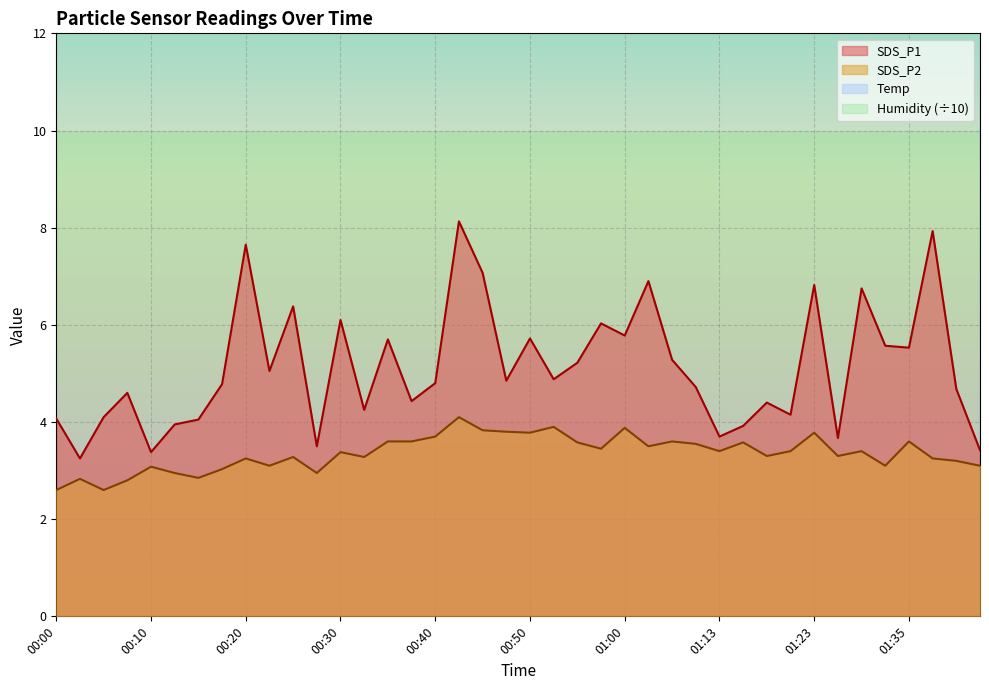

Reading left to right, transcribe all the data shown in this chart.

SDS_P1: 4.1	3.2	4.1	4.6	3.4	4.0	4.0	4.8	7.7	5.0	6.4	3.5	6.1	4.2	5.7	4.4	4.8	8.1	7.1	4.8	5.7	4.9	5.2	6.0	5.8	6.9	5.3	4.7	3.7	3.9	4.4	4.2	6.8	3.7	6.8	5.6	5.5	7.9	4.7	3.4
SDS_P2: 2.6	2.8	2.6	2.8	3.1	3.0	2.9	3.0	3.2	3.1	3.3	3.0	3.4	3.3	3.6	3.6	3.7	4.1	3.8	3.8	3.8	3.9	3.6	3.5	3.9	3.5	3.6	3.5	3.4	3.6	3.3	3.4	3.8	3.3	3.4	3.1	3.6	3.2	3.2	3.1